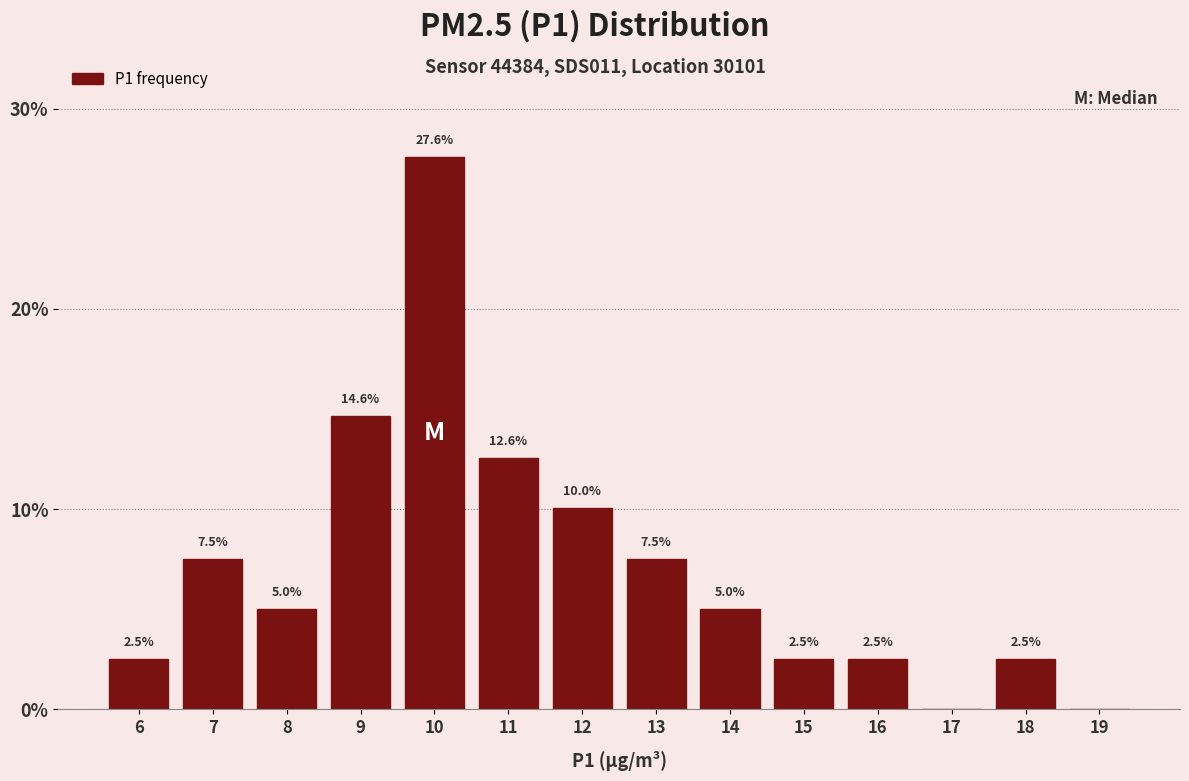

Reading left to right, list all the values displayed in this chart.

6=2.5	7=7.5	8=5.0	9=14.6	10=27.6	11=12.6	12=10.0	13=7.5	14=5.0	15=2.5	16=2.5	17=0.0	18=2.5	19=0.0